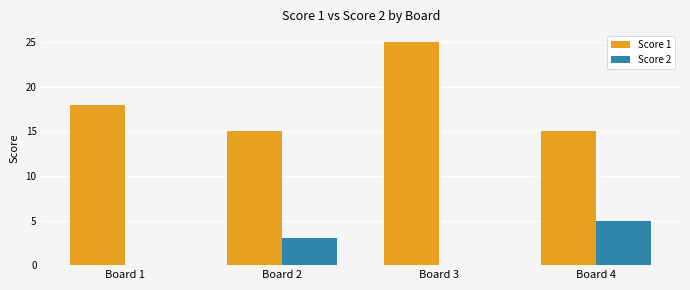

Reading left to right, transcribe all the data shown in this chart.

Score 1: 18	15	25	15
Score 2: 0	3	0	5